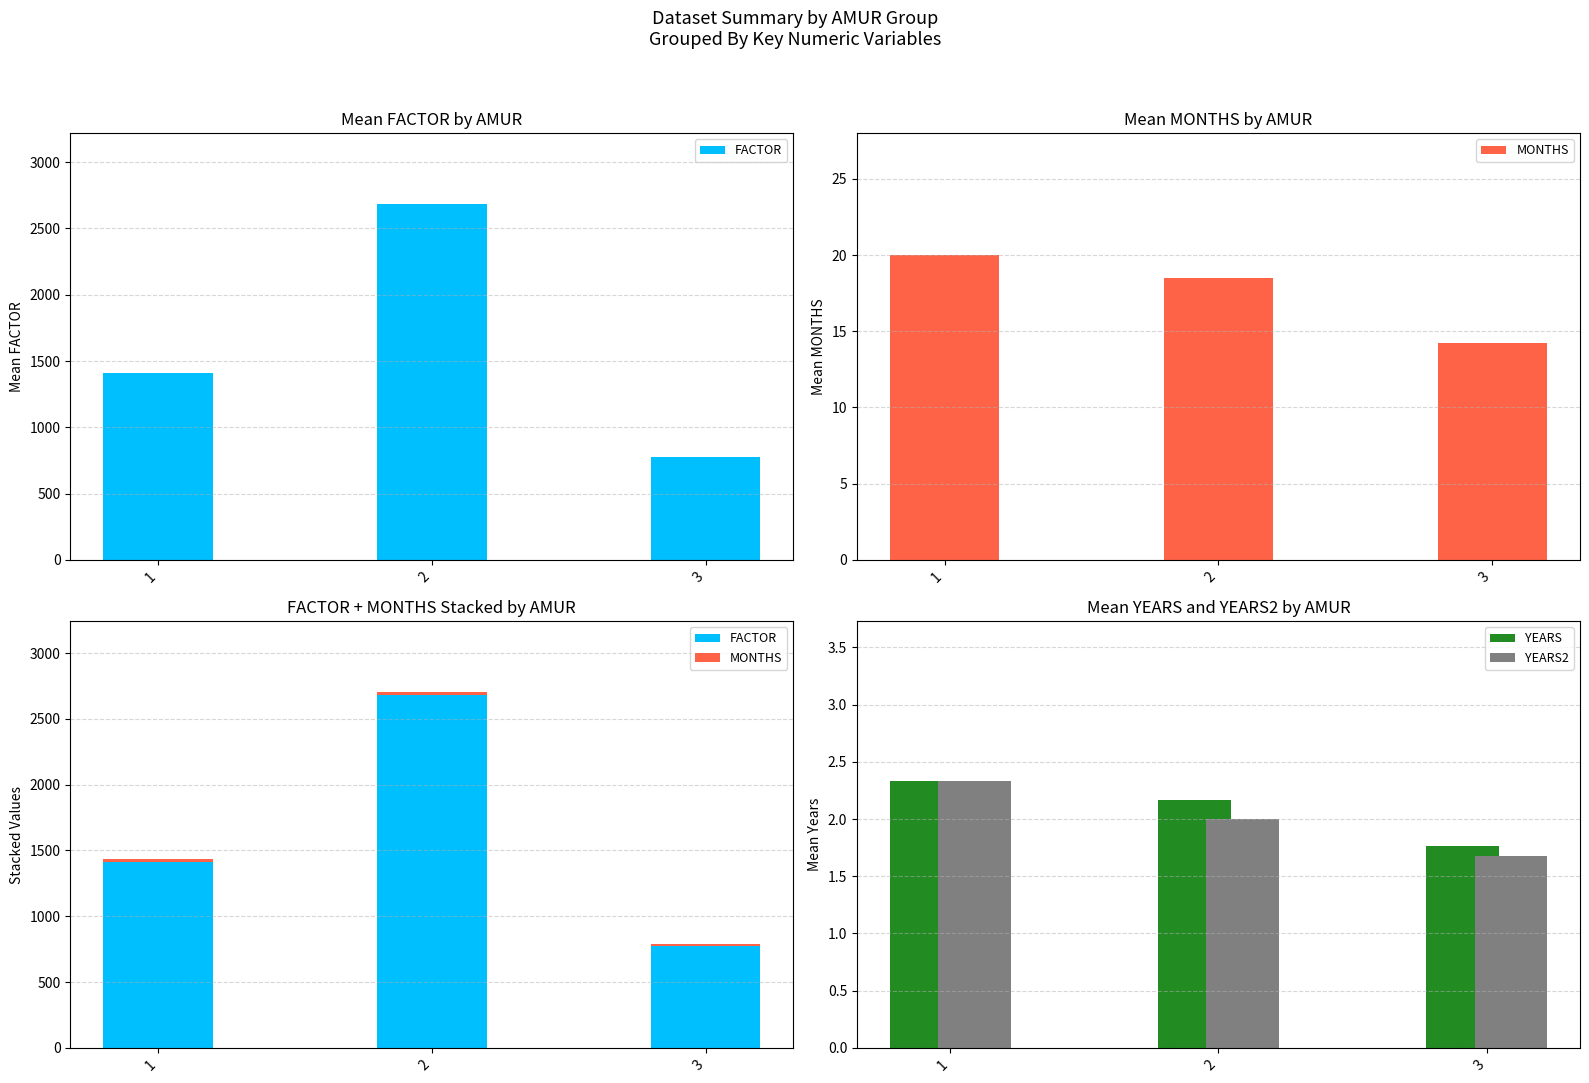

What is the value of the YEARS bar at the 1st from the left?

2.3